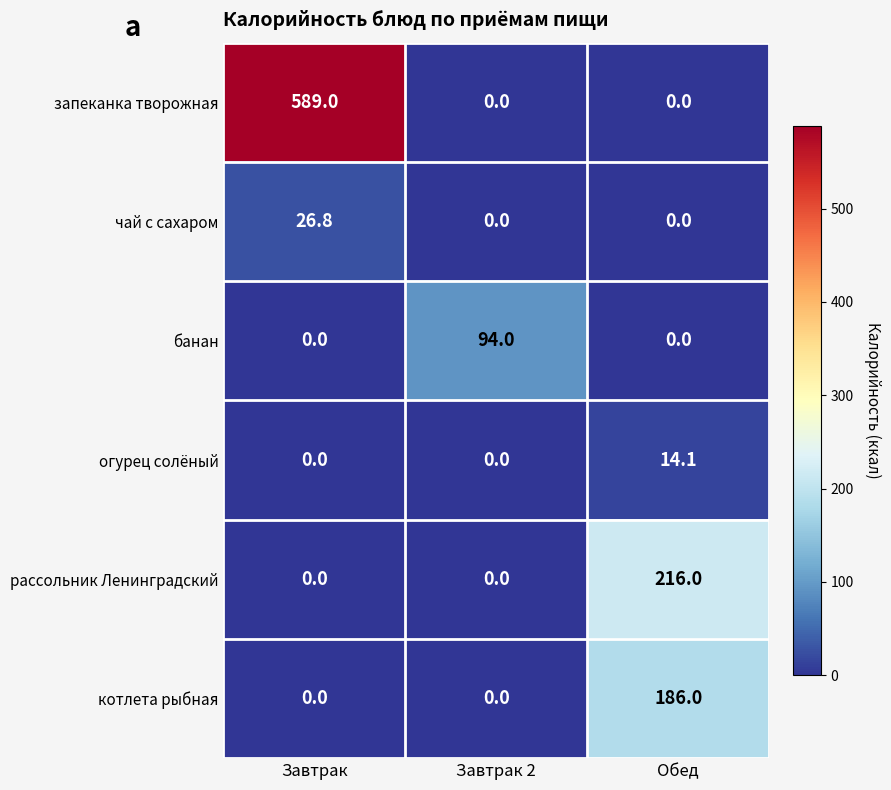

Rank the series by their maximum value, from lowest to highest.

огурец солёный, чай с сахаром, банан, котлета рыбная, рассольник Ленинградский, запеканка творожная